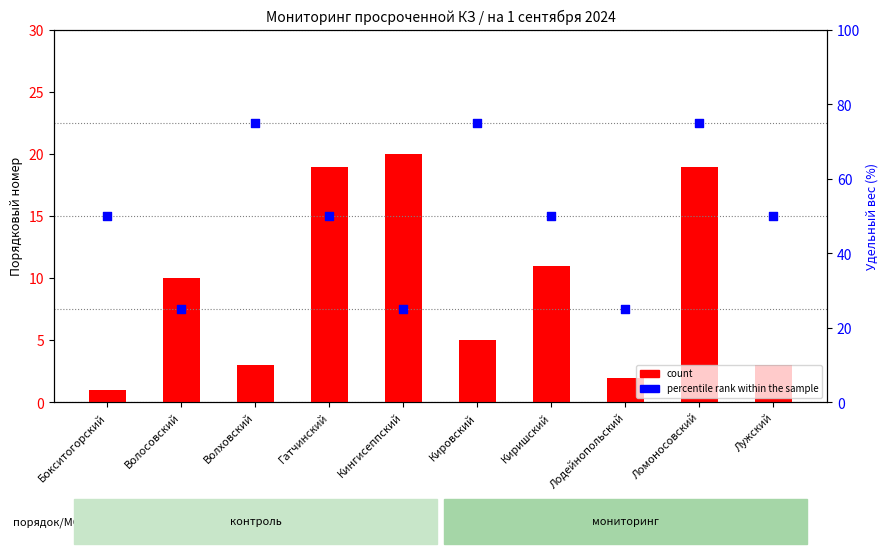

Which series has the largest total across all categories?

percentile rank within the sample